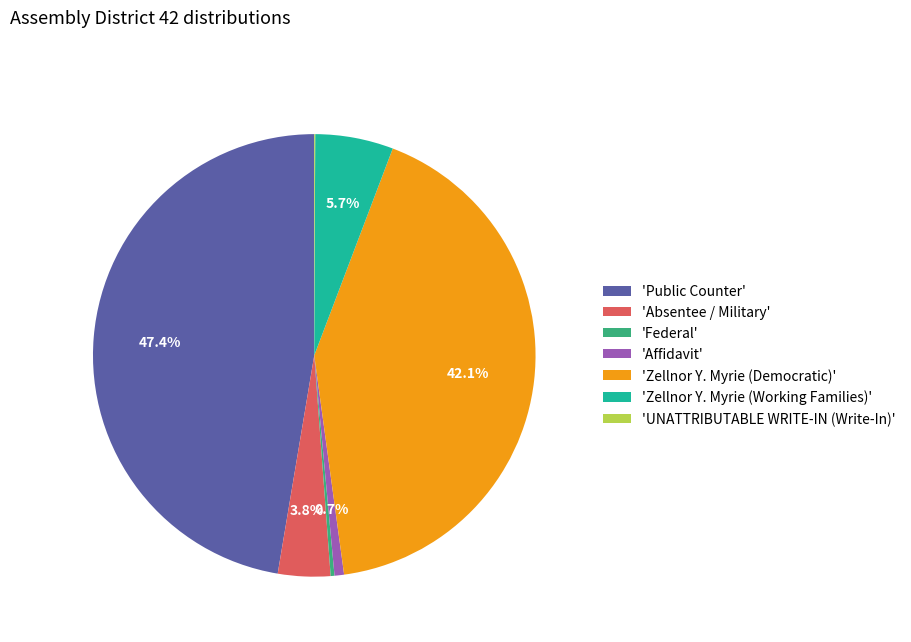

What is the largest slice in the pie chart?

'Public Counter'